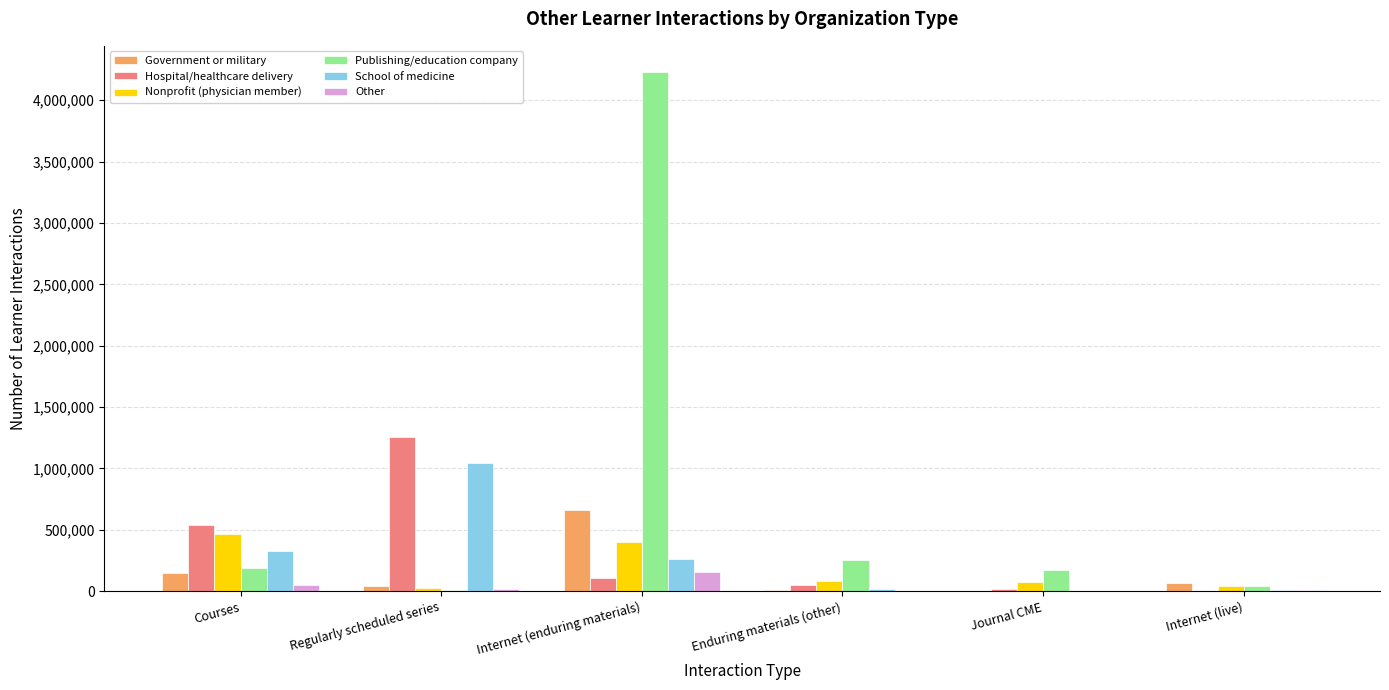

What is the difference between the Hospital/healthcare delivery values at Internet (live) and Journal CME?

15876